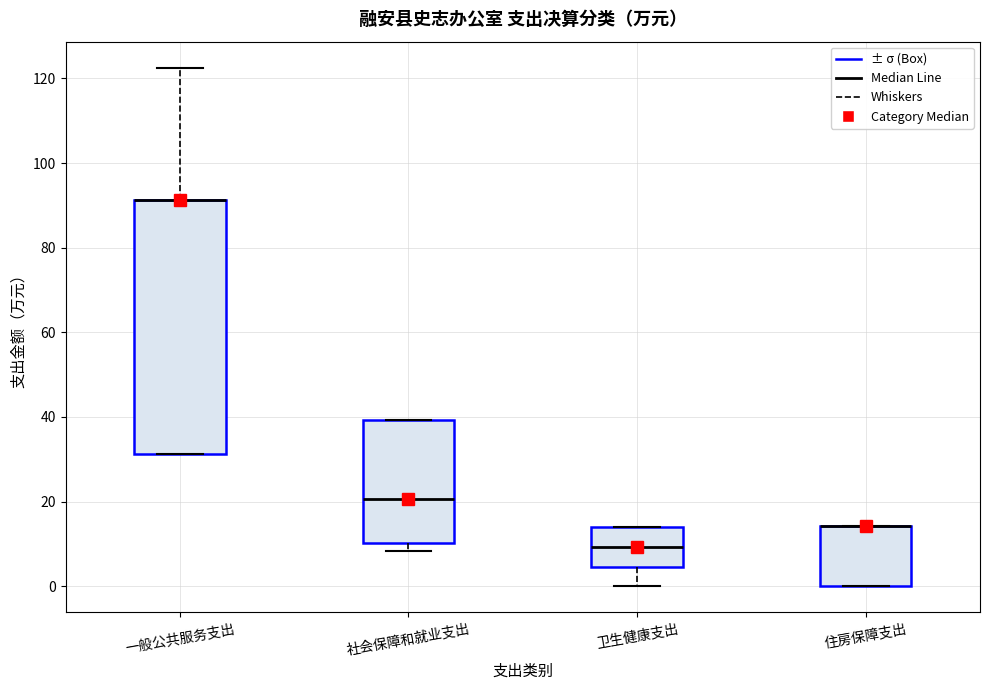

Where is the upper edge of the box for 一般公共服务支出 on the y-axis? The values are not printed on the chart, so give them approximately, as read against the axis.

92